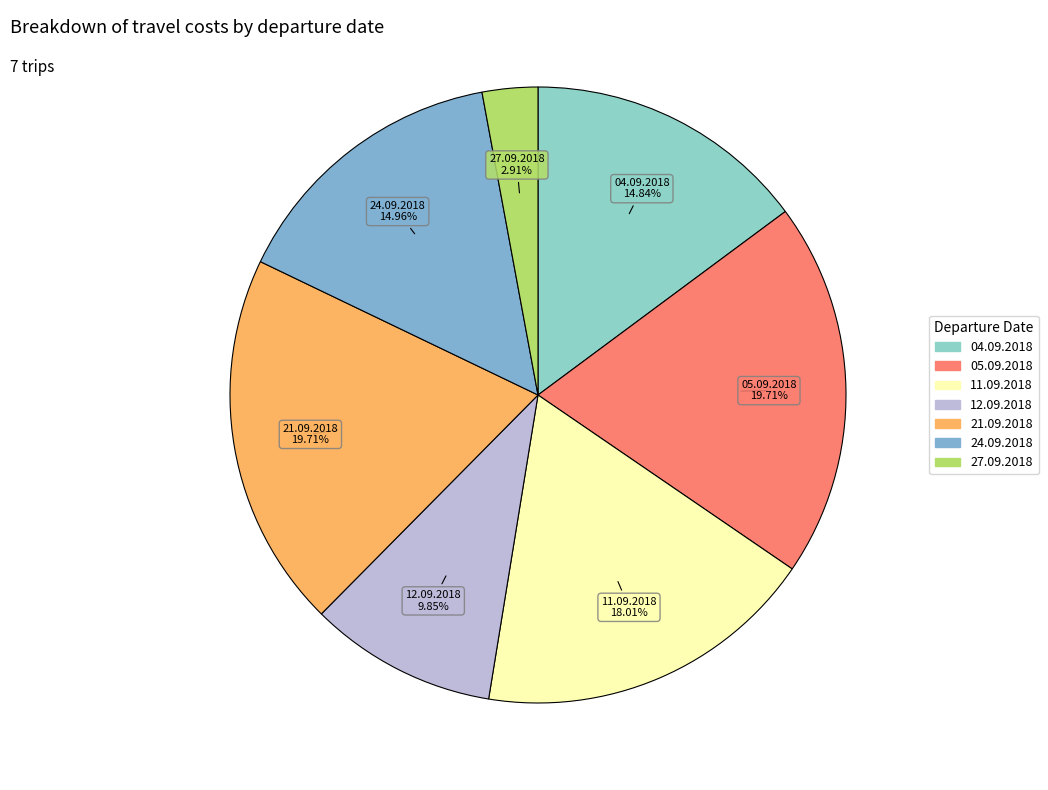

How much of the chart is everything except 12.09.2018?

90.1%